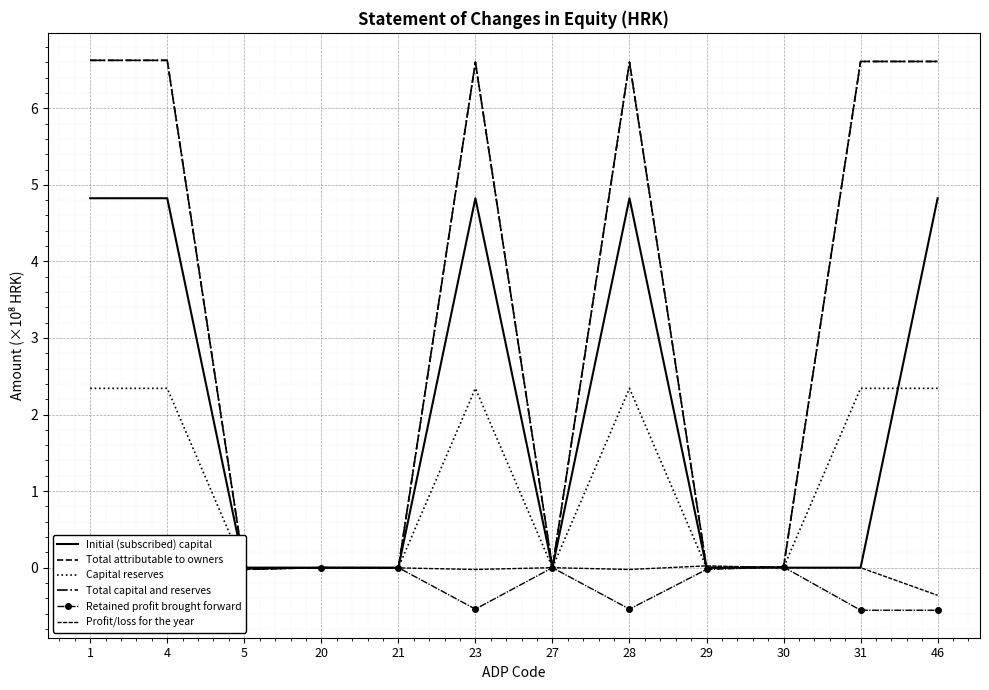

In Initial (subscribed) capital, how many points are higher than both neighbors (excluding endpoints)?

2